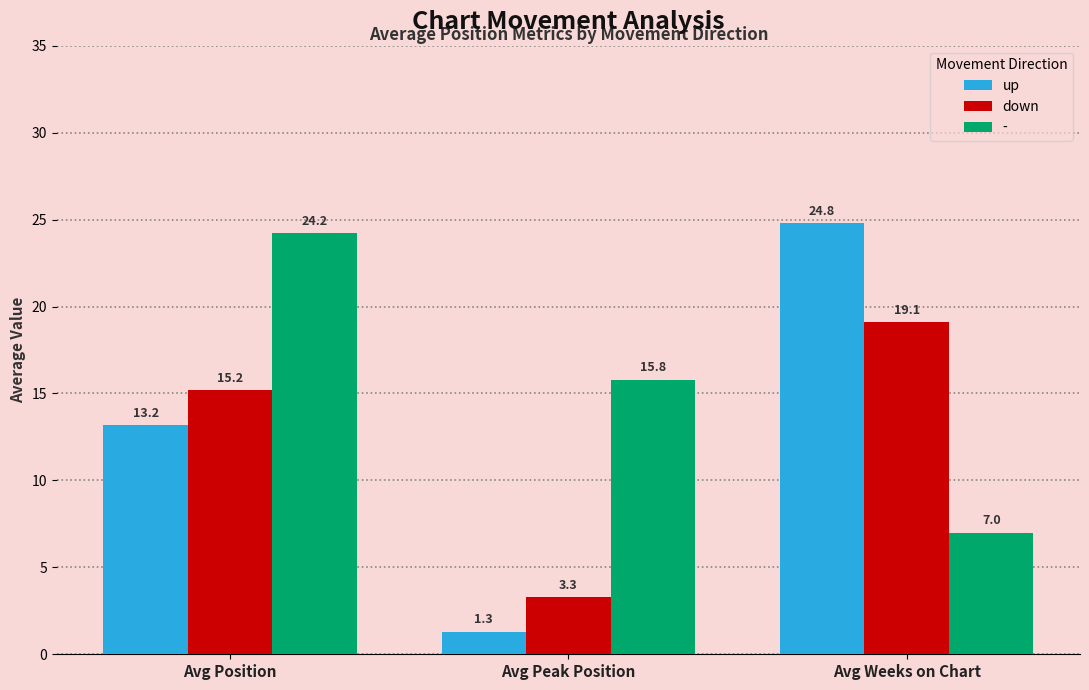

Reading left to right, transcribe all the data shown in this chart.

up: 13.2	1.3	24.8
down: 15.2	3.3	19.1
-: 24.2	15.8	7.0